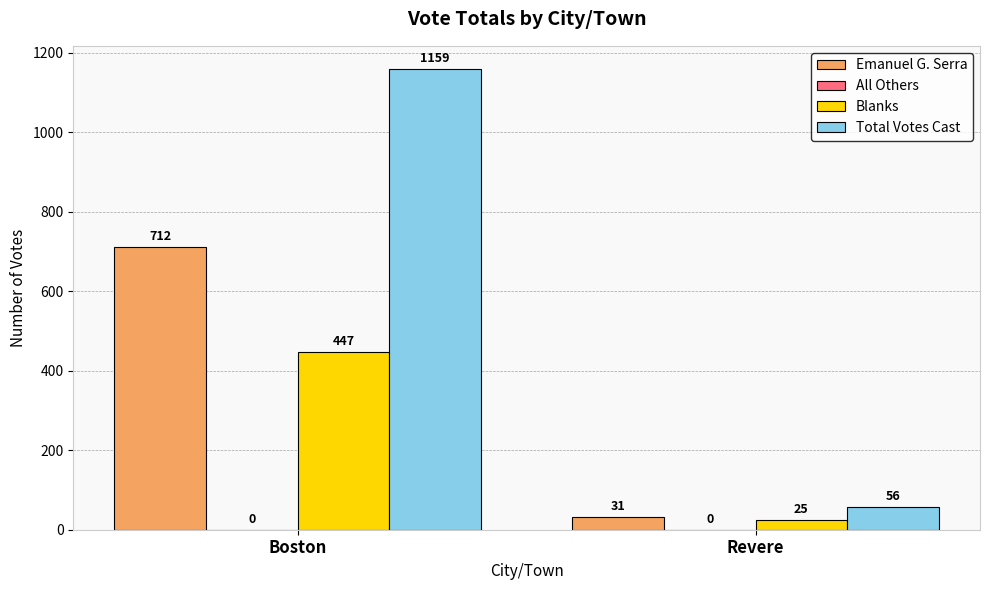

What is the lowest value of the Total Votes Cast series?

56